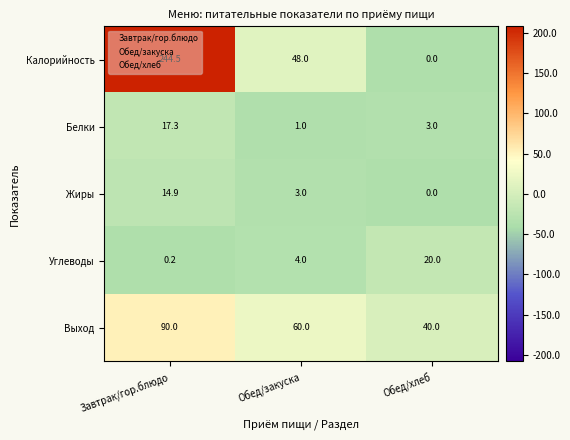

What is the difference between the highest and lowest values at Завтрак/гор.блюдо?

244.3